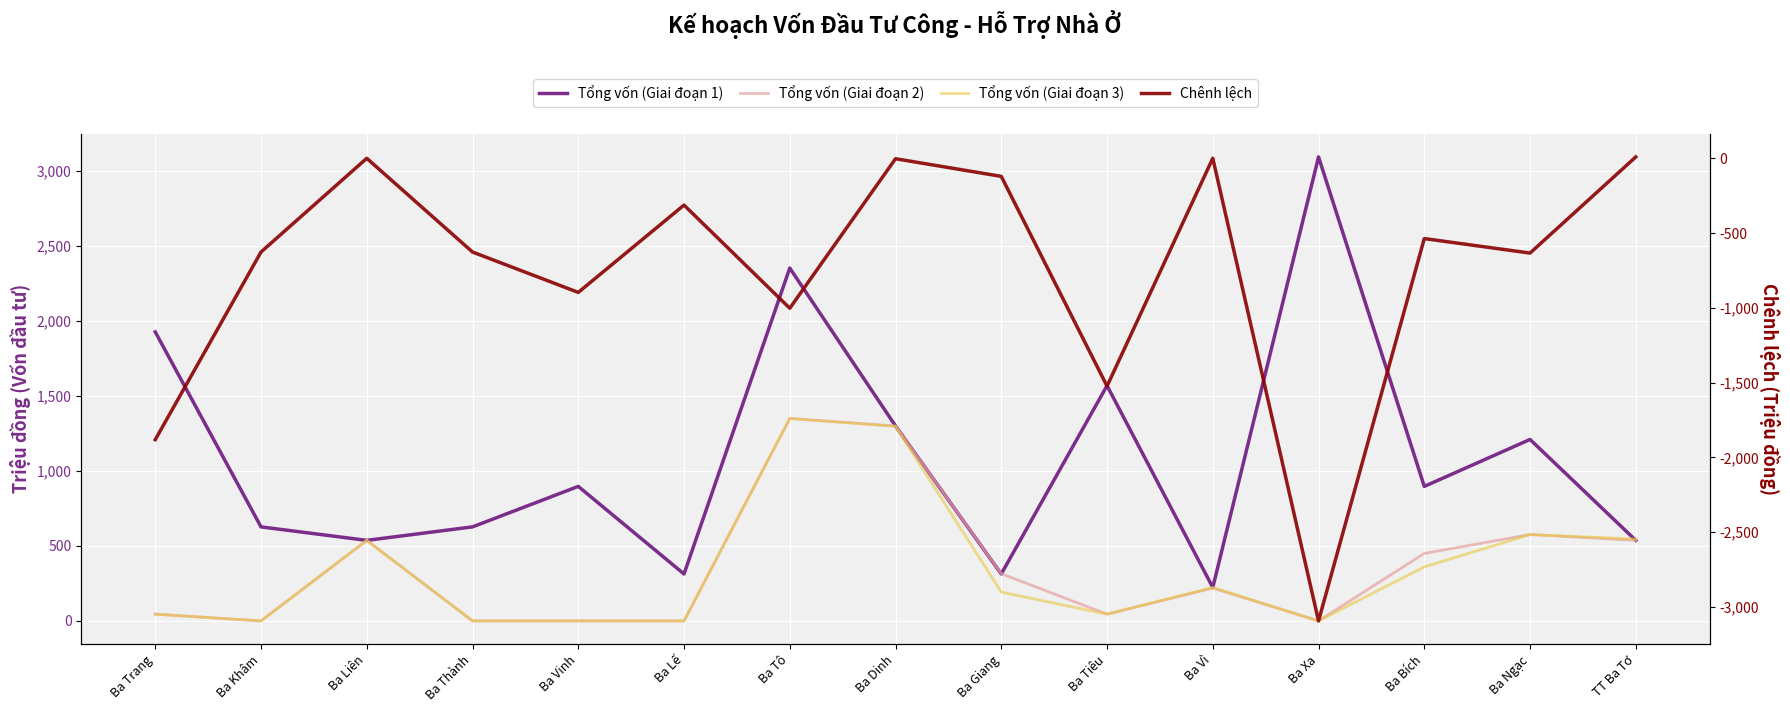

What are all the series names shown in the legend?

Tổng vốn (Giai đoạn 1), Tổng vốn (Giai đoạn 2), Tổng vốn (Giai đoạn 3), Chênh lệch